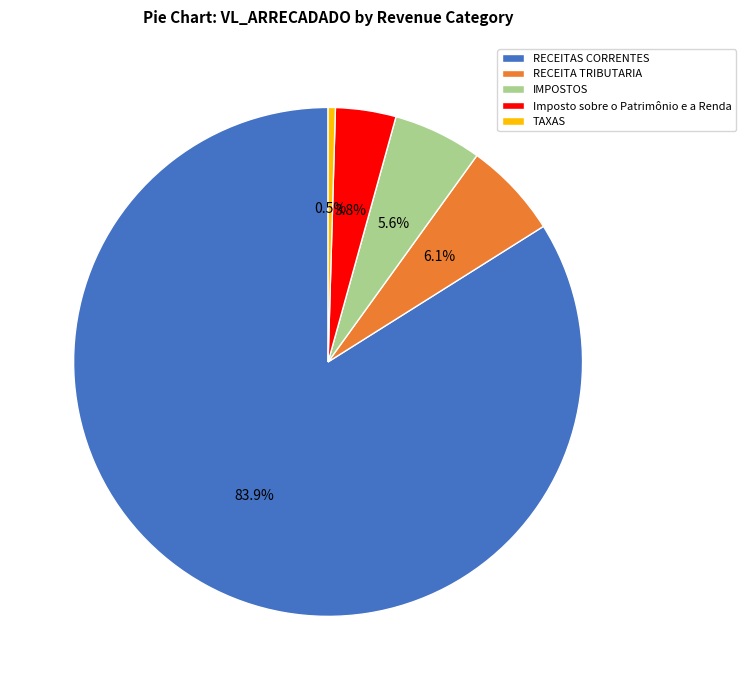

Which slice is the smallest?

TAXAS